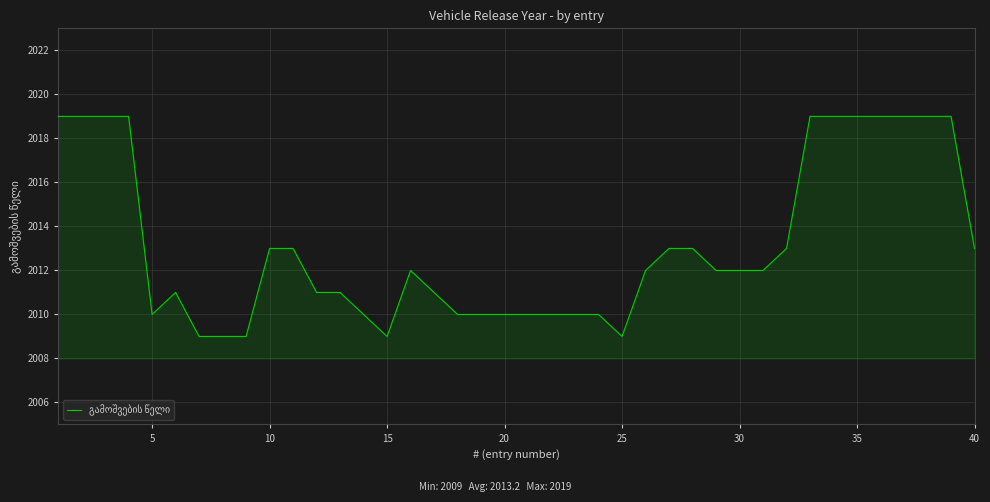

What is the maximum value shown in the chart?

2019